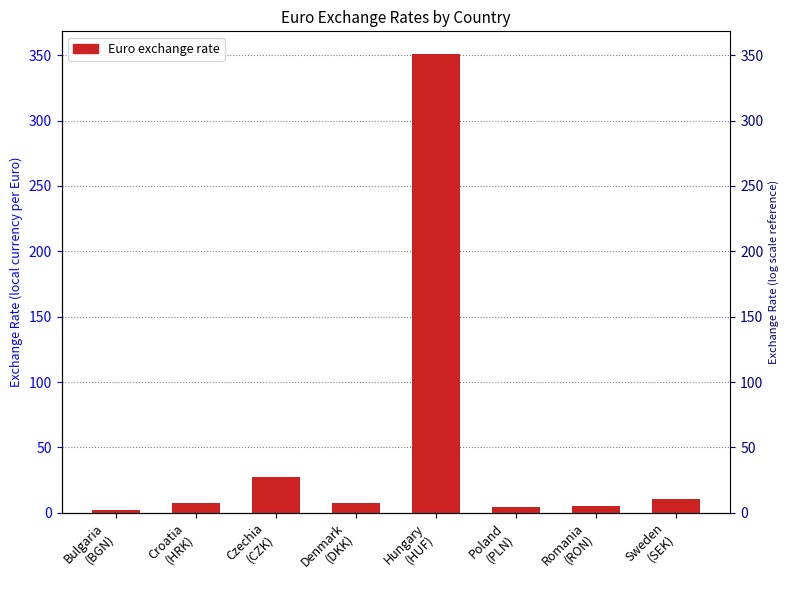

What is the sum of the values at Poland
(PLN) and Denmark
(DKK)?

12.0